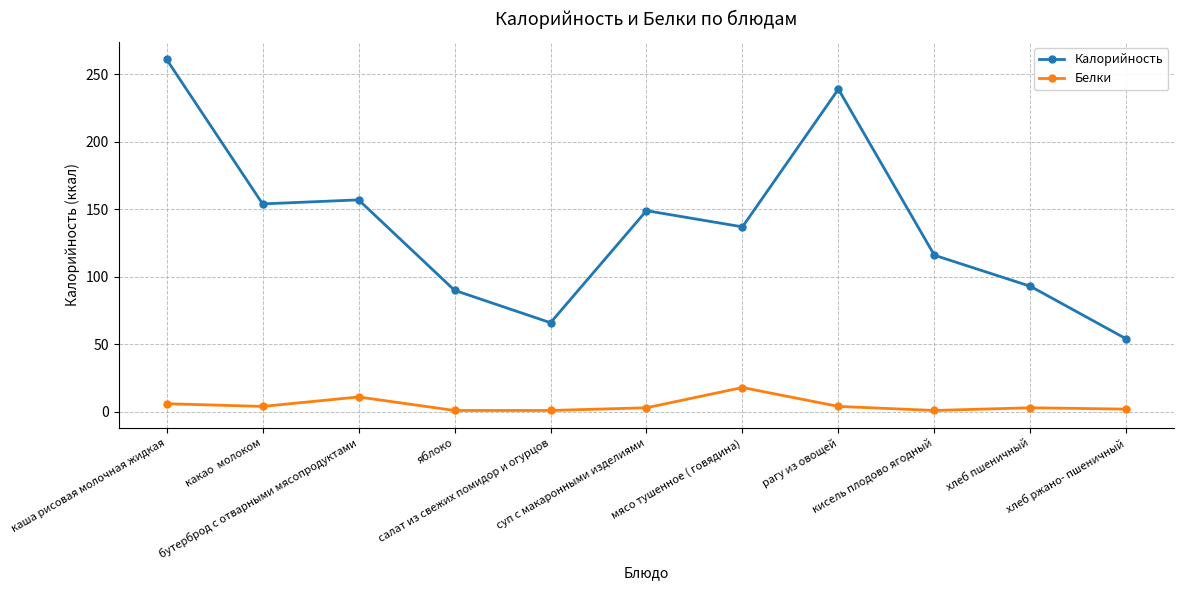

True or false: Калорийность and Белки cross at least once.

False